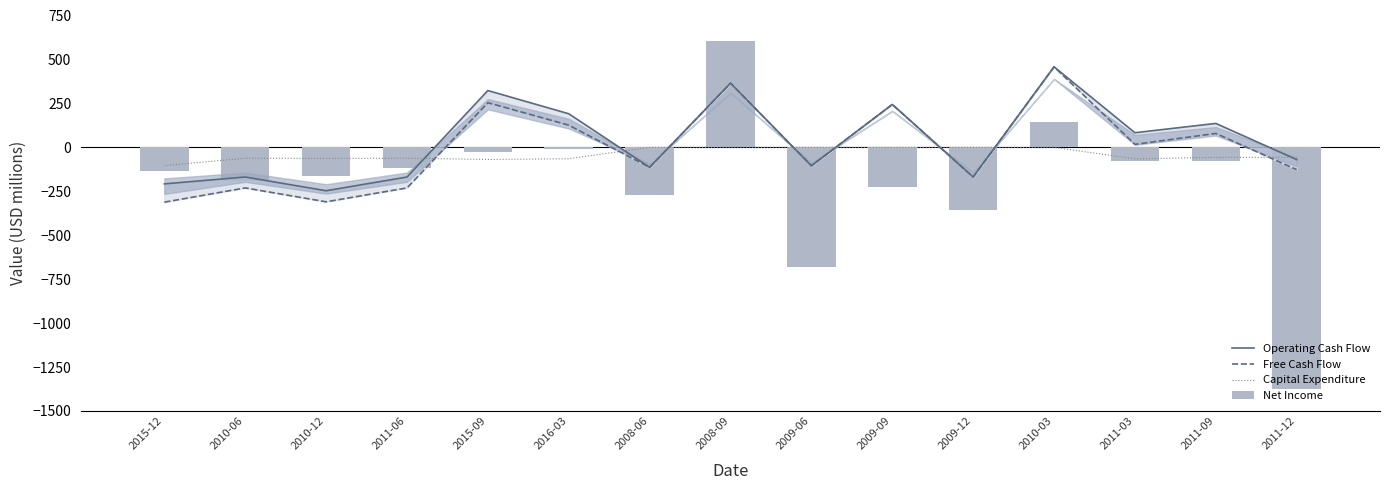

How many data points in Capital Expenditure are above -57?

6